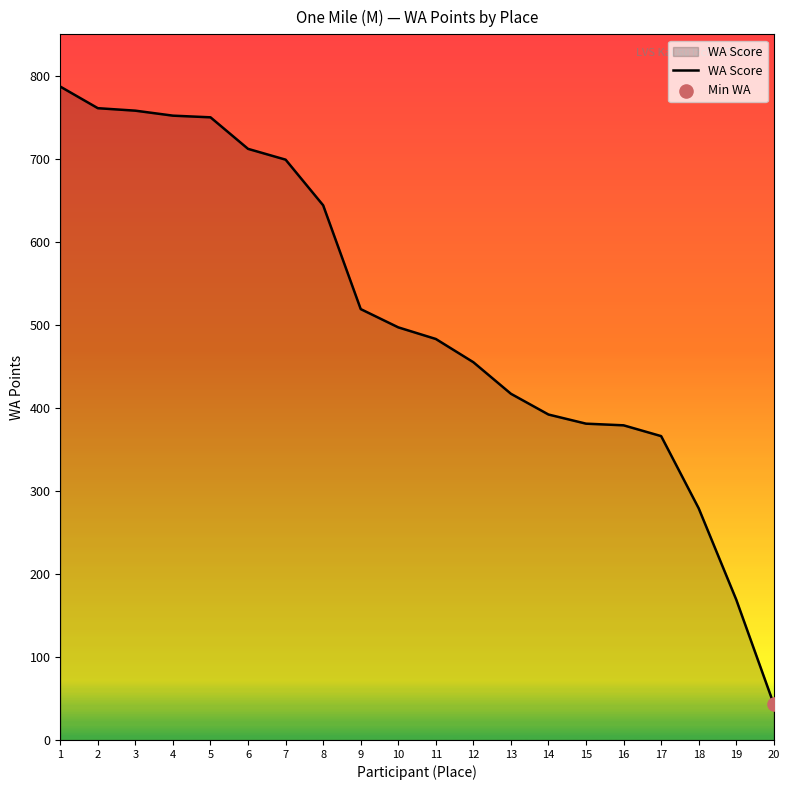

Between 5 and 14, which is larger?

5